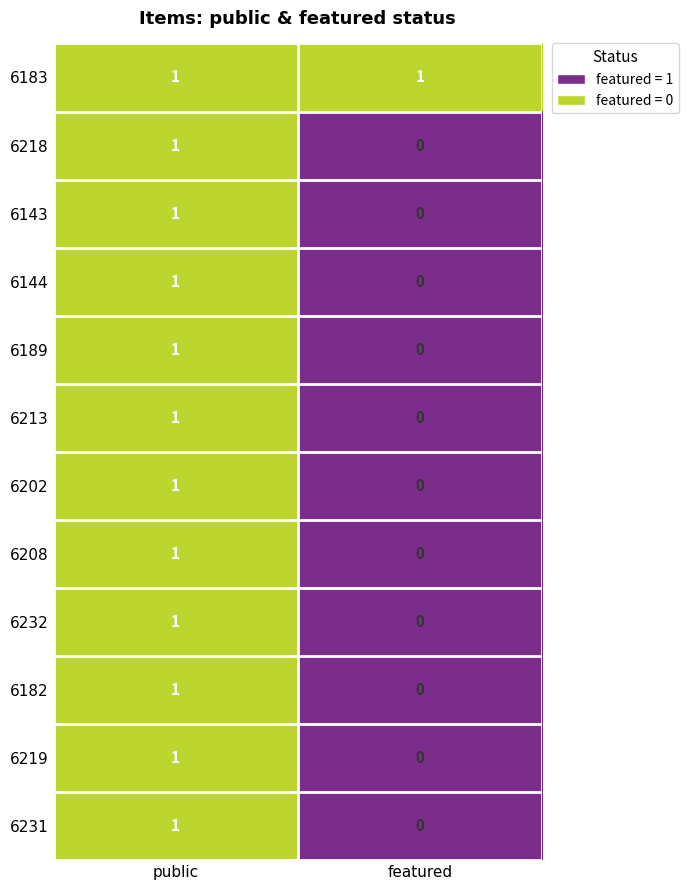

What is the total value across all series at featured?

1